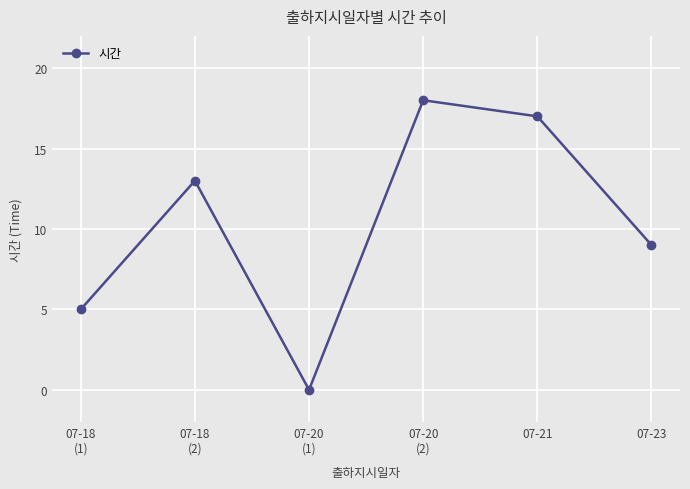

What is the average value?

10